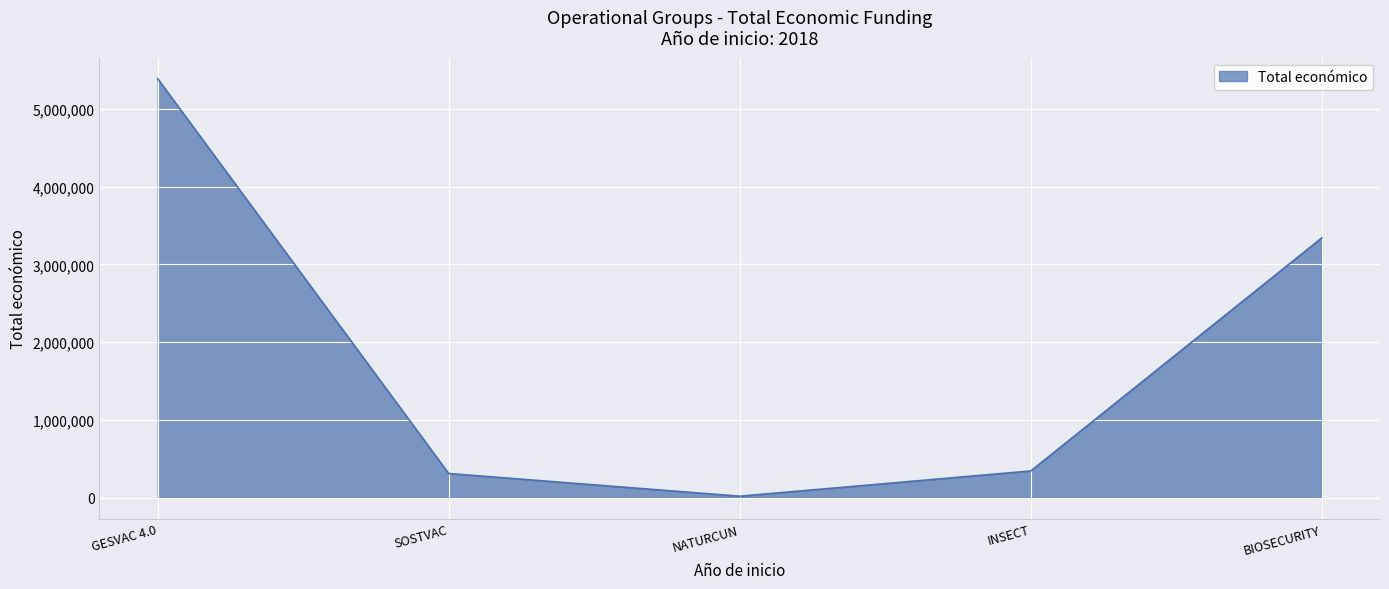

Which category has the lowest value across all series?

NATURCUN